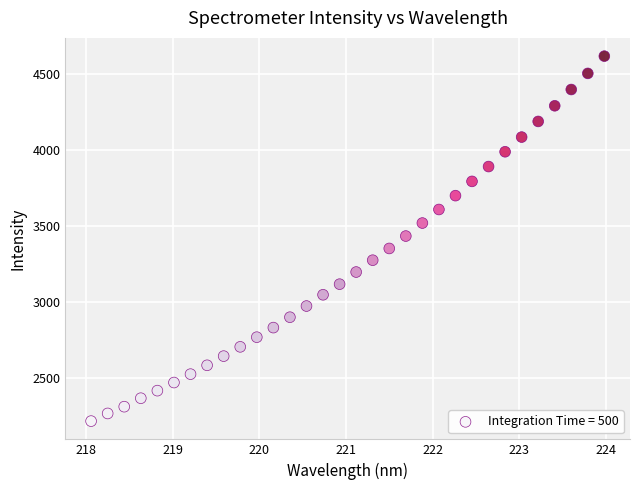

What is the range of X values (max minus min)?

5.9